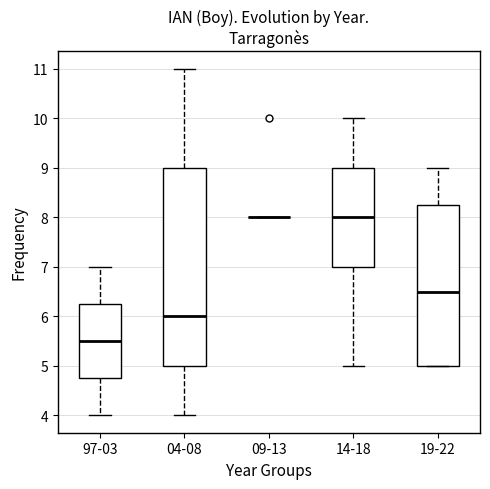

Reading left to right, read every box against the y-axis: the position of its median line, the range the box covers, and the ends of its whiskers. The values are not printed on the chart, so give them approximately, as read against the axis.

97-03: median 5.5, box 4.8 to 6.3, whiskers 4.0 to 7.0
04-08: median 6.0, box 5.0 to 9.0, whiskers 4.0 to 11.0
09-13: box collapsed to a line at 8.0, whiskers 8.0 to 8.0
14-18: median 8.0, box 7.0 to 9.0, whiskers 5.0 to 10.0
19-22: median 6.5, box 5.0 to 8.3, whiskers 5.0 to 9.0